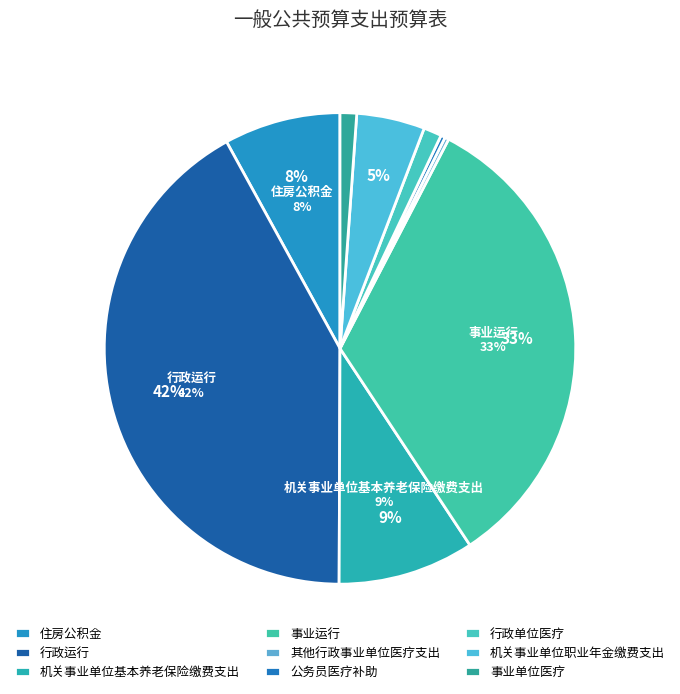

Does 机关事业单位职业年金缴费支出 represent more than half of the total?

No